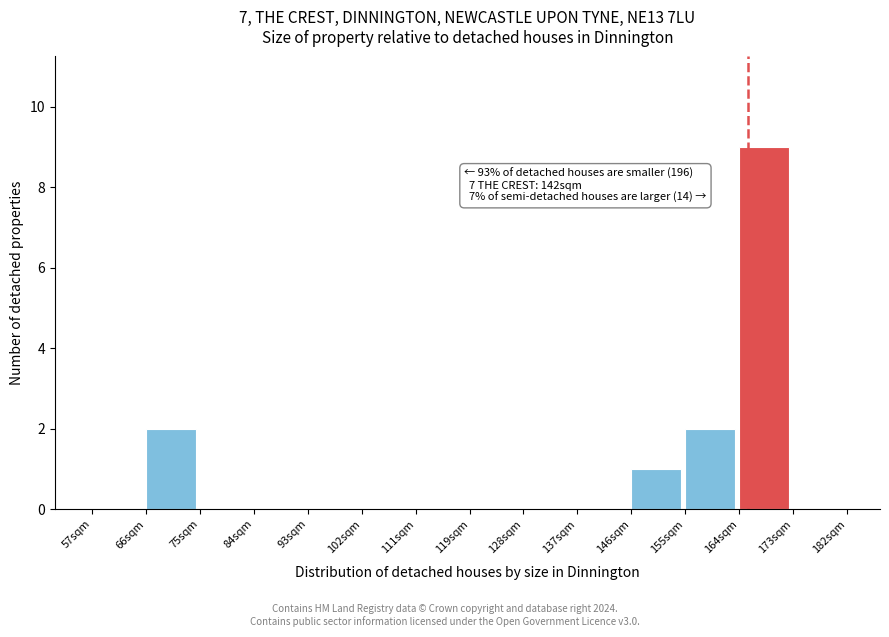

Reading right to left, what are all the values shown in this chart?

173sqm=0	164sqm=9	155sqm=2	146sqm=1	137sqm=0	128sqm=0	119sqm=0	111sqm=0	102sqm=0	93sqm=0	84sqm=0	75sqm=0	66sqm=2	57sqm=0